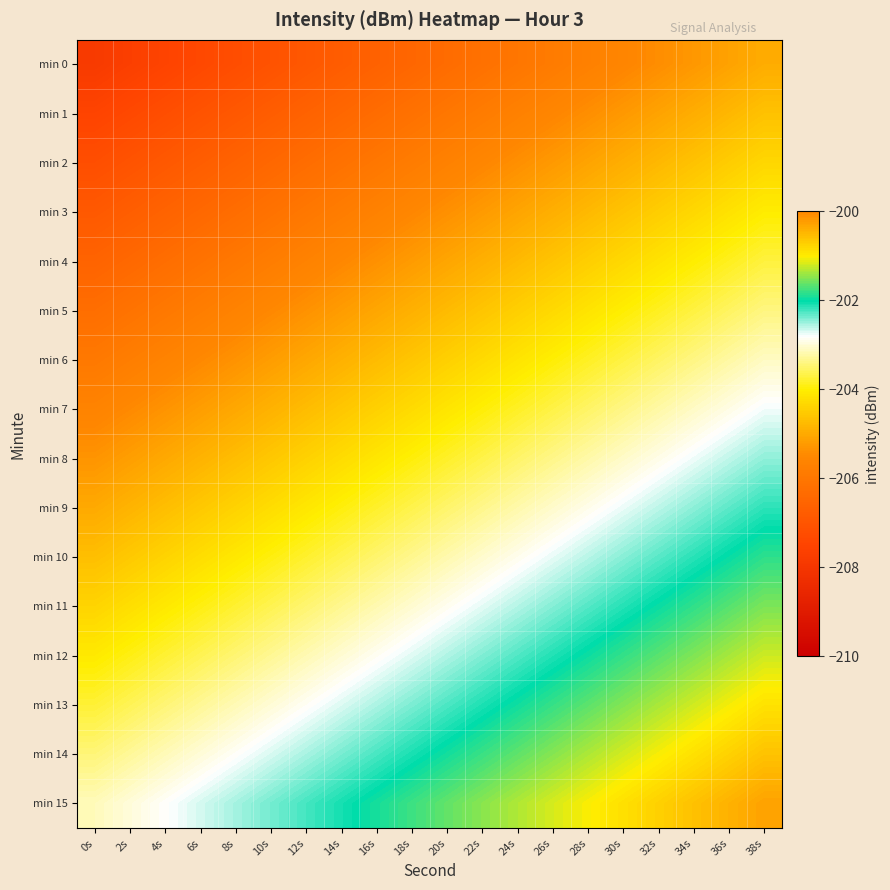

What is the total value across all series at 4s?

-3282.7